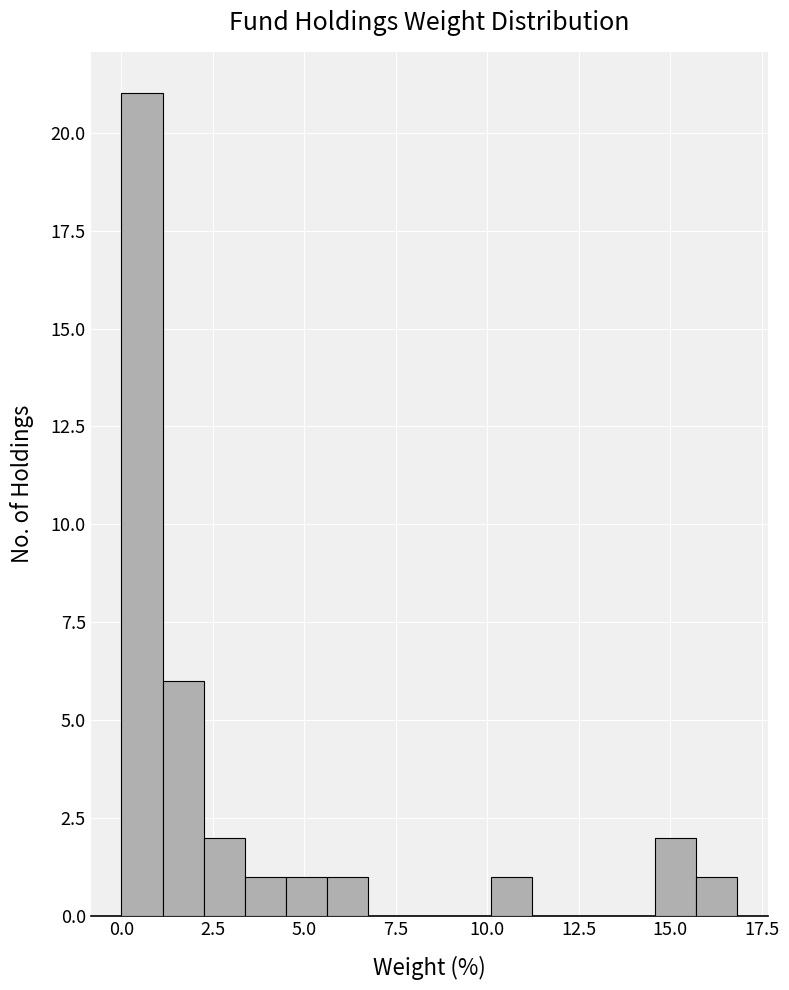

Read against the x-axis, roughly where is the centre of the tallest bar?

0.5